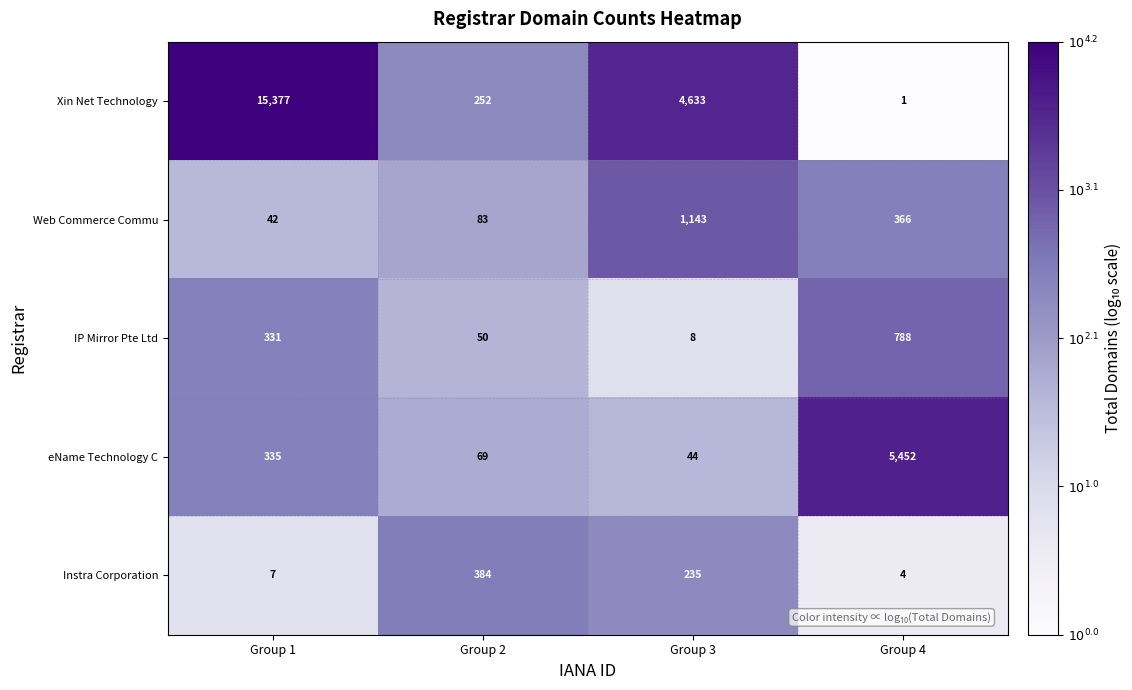

At Group 3, list the series in order from largest to smallest.

Xin Net Technology, Web Commerce Commu, Instra Corporation, eName Technology C, IP Mirror Pte Ltd